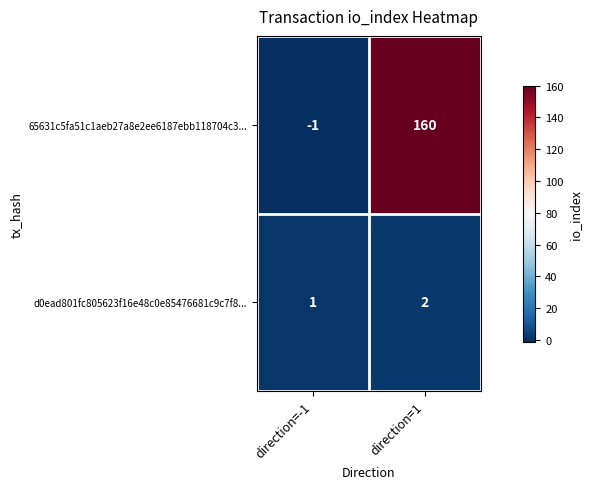

At direction=-1, list the series in order from largest to smallest.

d0ead801fc805623f16e48c0e85476681c9c7f8..., 65631c5fa51c1aeb27a8e2ee6187ebb118704c3...